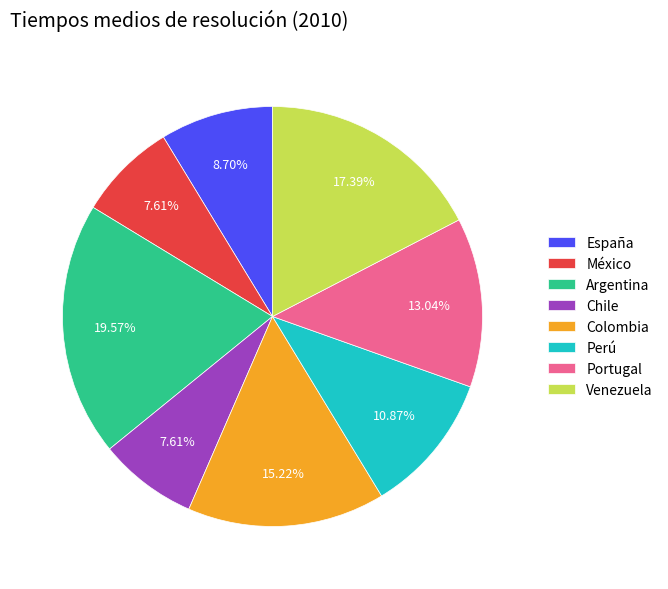

To the nearest percent, what percentage of the pie is Colombia?

15%